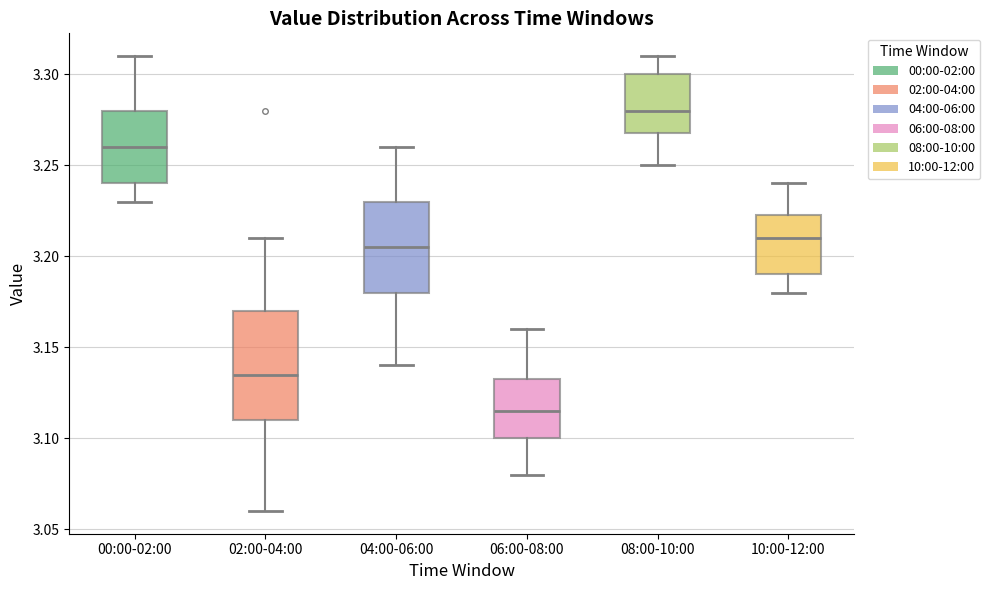

Reading left to right, read every box against the y-axis: the position of its median line, the range the box covers, and the ends of its whiskers. The values are not printed on the chart, so give them approximately, as read against the axis.

00:00-02:00: median 3.260, box 3.240 to 3.280, whiskers 3.230 to 3.310
02:00-04:00: median 3.135, box 3.110 to 3.170, whiskers 3.060 to 3.210
04:00-06:00: median 3.205, box 3.180 to 3.230, whiskers 3.140 to 3.260
06:00-08:00: median 3.115, box 3.100 to 3.135, whiskers 3.080 to 3.160
08:00-10:00: median 3.280, box 3.270 to 3.300, whiskers 3.250 to 3.310
10:00-12:00: median 3.210, box 3.190 to 3.225, whiskers 3.180 to 3.240